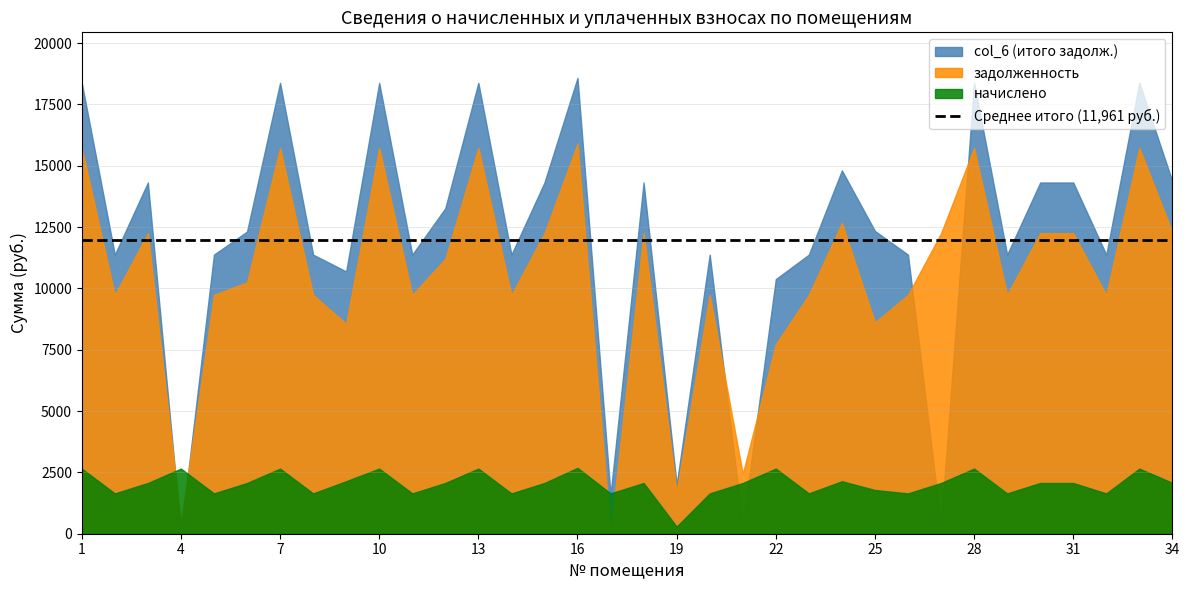

List the labels in order of col_6 (итого задолж.) value, largest first.

16, 1, 7, 10, 13, 28, 33, 24, 34, 3, 15, 18, 30, 31, 12, 25, 6, 2, 5, 8, 11, 14, 20, 23, 26, 29, 32, 9, 22, 19, 17, 27, 21, 4